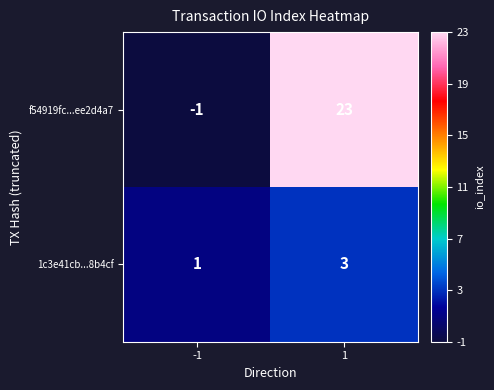

What is the sum of all 1c3e41cb...8b4cf values?

4